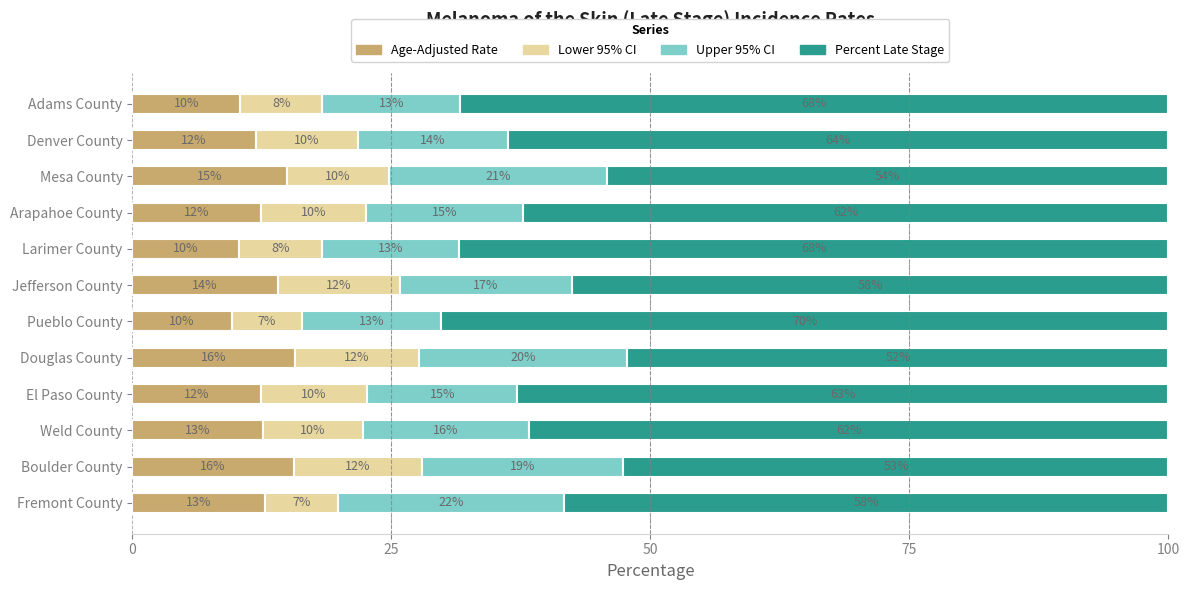

Where is Age-Adjusted Rate nearest to the value 12?

Denver County